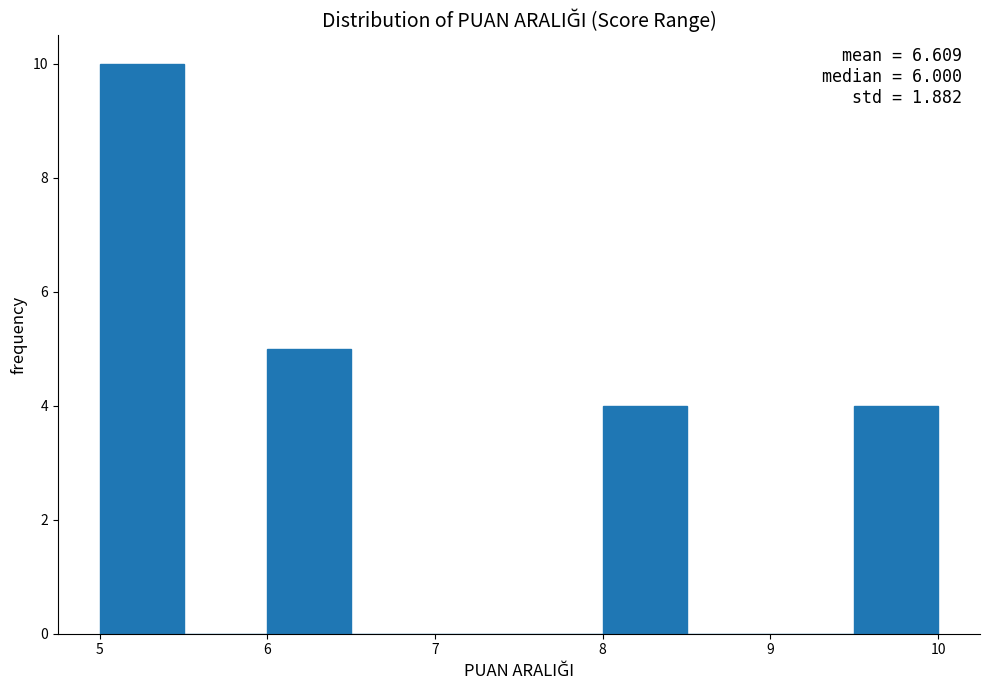

Over which range of the x-axis is the bar tallest?

5.0 to 5.5